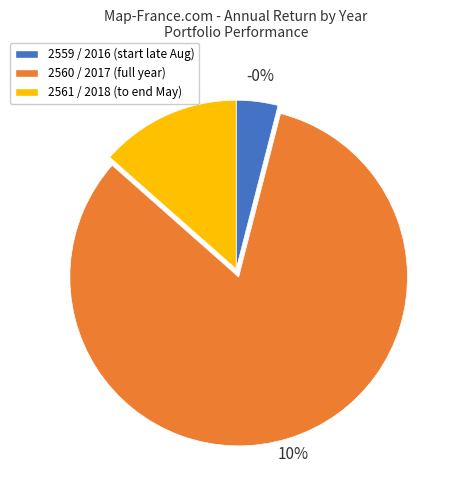

Between 2560 / 2017 and 2559 / 2016, which is larger?

2560 / 2017